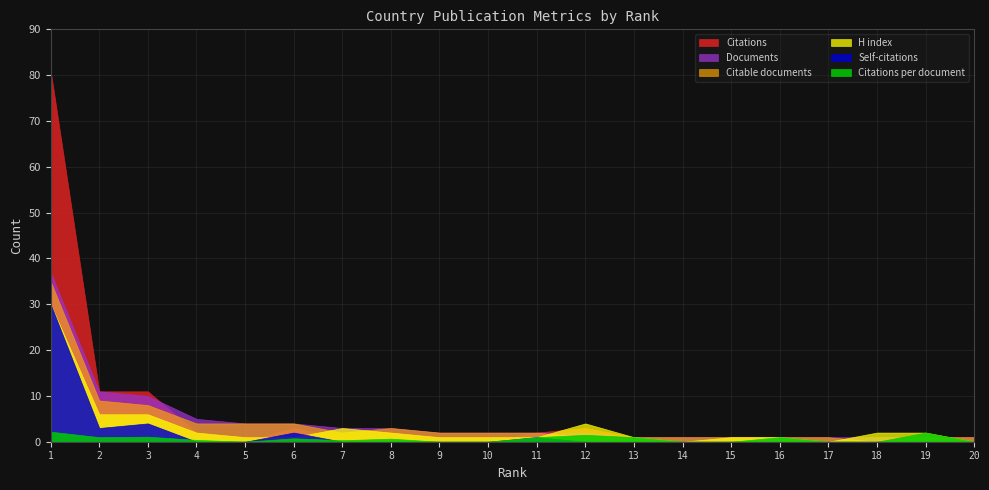

Reading left to right, what are all the values shown in this chart?

Citations: 1=81.0	2=11.0	3=11.0	4=2.0	5=0.0	6=3.0	7=1.0	8=2.0	9=0.0	10=0.0	11=2.0	12=3.0	13=1.0	14=0.0	15=0.0	16=1.0	17=0.0	18=0.0	19=2.0	20=0.0
Self-citations: 1=30.0	2=3.0	3=4.0	4=0.0	5=0.0	6=2.0	7=0.0	8=0.0	9=0.0	10=0.0	11=1.0	12=0.0	13=0.0	14=0.0	15=0.0	16=0.0	17=0.0	18=0.0	19=0.0	20=0.0
Documents: 1=37.0	2=11.0	3=10.0	4=5.0	5=4.0	6=4.0	7=3.0	8=3.0	9=2.0	10=2.0	11=2.0	12=2.0	13=1.0	14=1.0	15=1.0	16=1.0	17=1.0	18=1.0	19=1.0	20=1.0
Citable documents: 1=35.0	2=9.0	3=8.0	4=4.0	5=4.0	6=4.0	7=2.0	8=3.0	9=2.0	10=2.0	11=2.0	12=1.0	13=1.0	14=1.0	15=1.0	16=1.0	17=1.0	18=0.0	19=1.0	20=1.0
H index: 1=30.0	2=6.0	3=6.0	4=2.0	5=1.0	6=1.0	7=3.0	8=2.0	9=1.0	10=1.0	11=1.0	12=4.0	13=1.0	14=0.0	15=1.0	16=1.0	17=0.0	18=2.0	19=2.0	20=0.0
Citations per document: 1=2.2	2=1.0	3=1.1	4=0.4	5=0.0	6=0.8	7=0.3	8=0.7	9=0.0	10=0.0	11=1.0	12=1.5	13=1.0	14=0.0	15=0.0	16=1.0	17=0.0	18=0.0	19=2.0	20=0.0